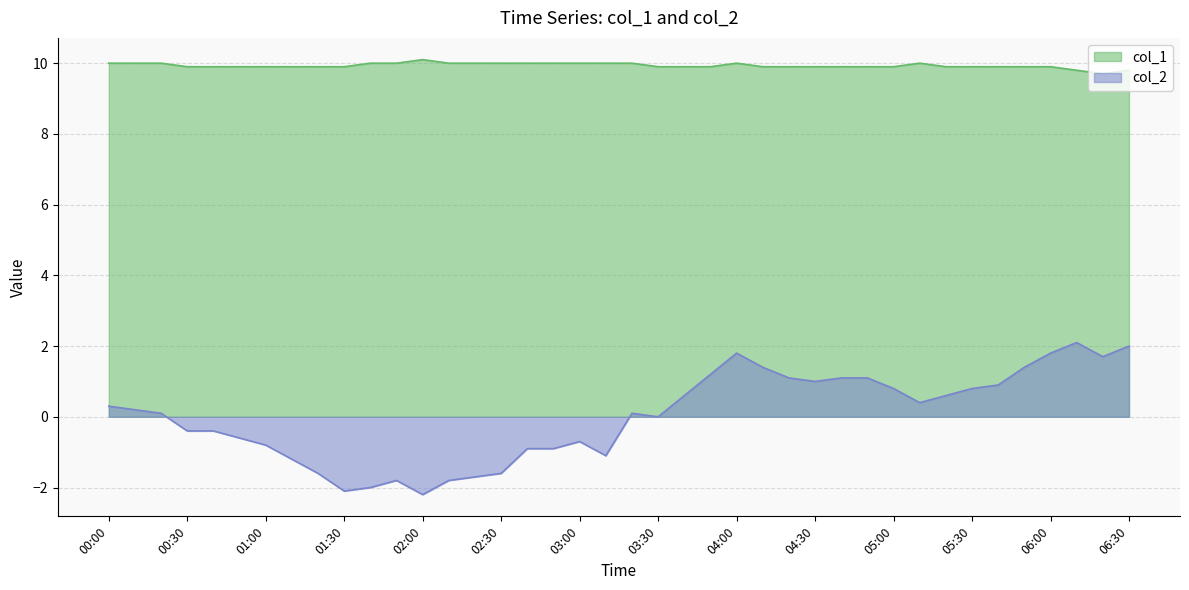

At which category is the sum across all series the highest?

2023/01/30 06:10:00